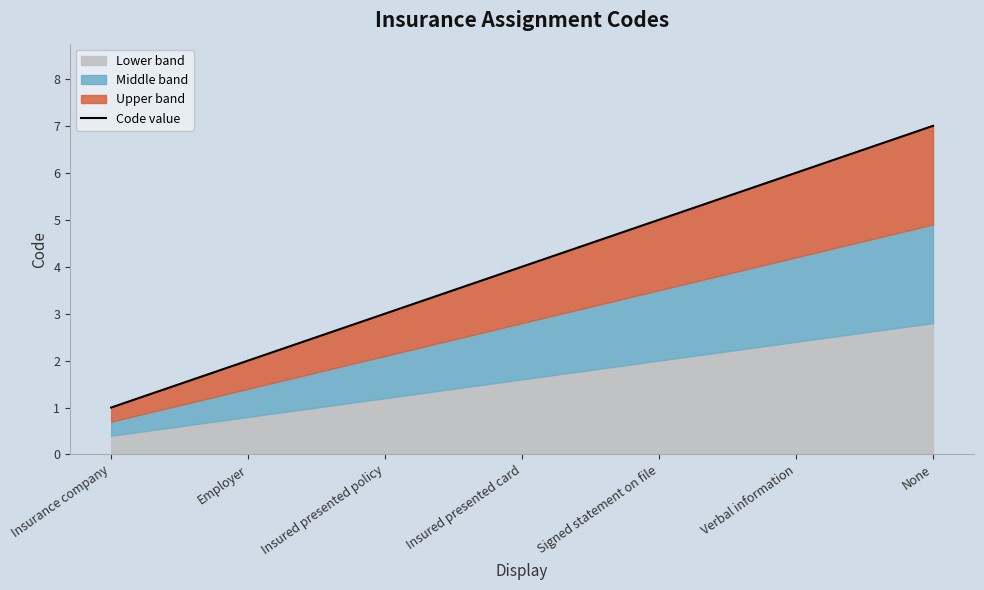

The chart shows a value of 2 at Signed statement on file. True or false?

False